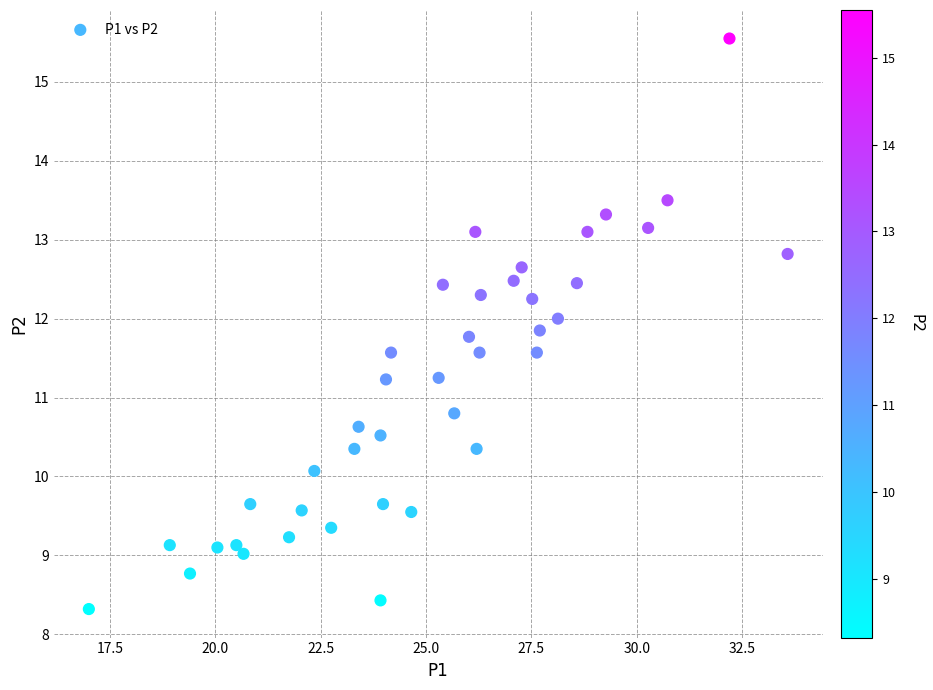

What is the range of X values (max minus min)?

16.6